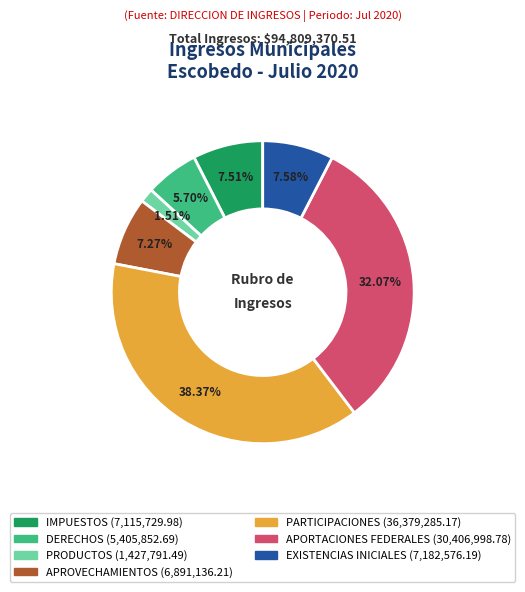

Is there any slice that represents more than half of the pie?

No